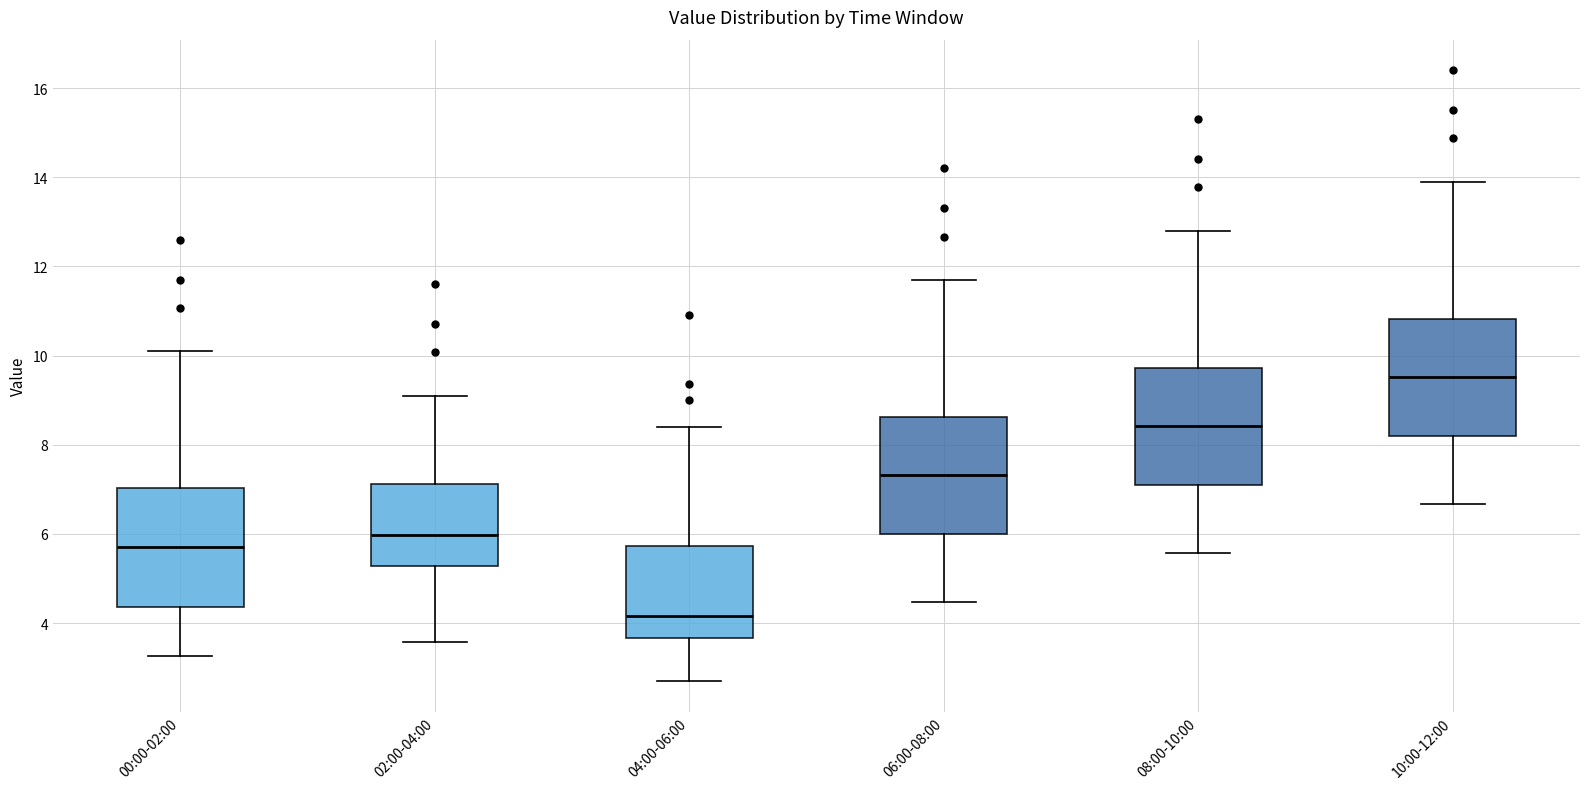

Reading left to right, transcribe this box plot: for each box, give where its median line is, the range the box spans, and where its two whiskers end, as read against the y-axis. The values are not printed on the chart, so give them approximately, as read against the axis.

00:00-02:00: median 5.8, box 4.4 to 7.0, whiskers 3.2 to 10.2
02:00-04:00: median 6.0, box 5.2 to 7.2, whiskers 3.6 to 9.2
04:00-06:00: median 4.2, box 3.6 to 5.8, whiskers 2.8 to 8.4
06:00-08:00: median 7.4, box 6.0 to 8.6, whiskers 4.4 to 11.8
08:00-10:00: median 8.4, box 7.0 to 9.8, whiskers 5.6 to 12.8
10:00-12:00: median 9.6, box 8.2 to 10.8, whiskers 6.6 to 14.0